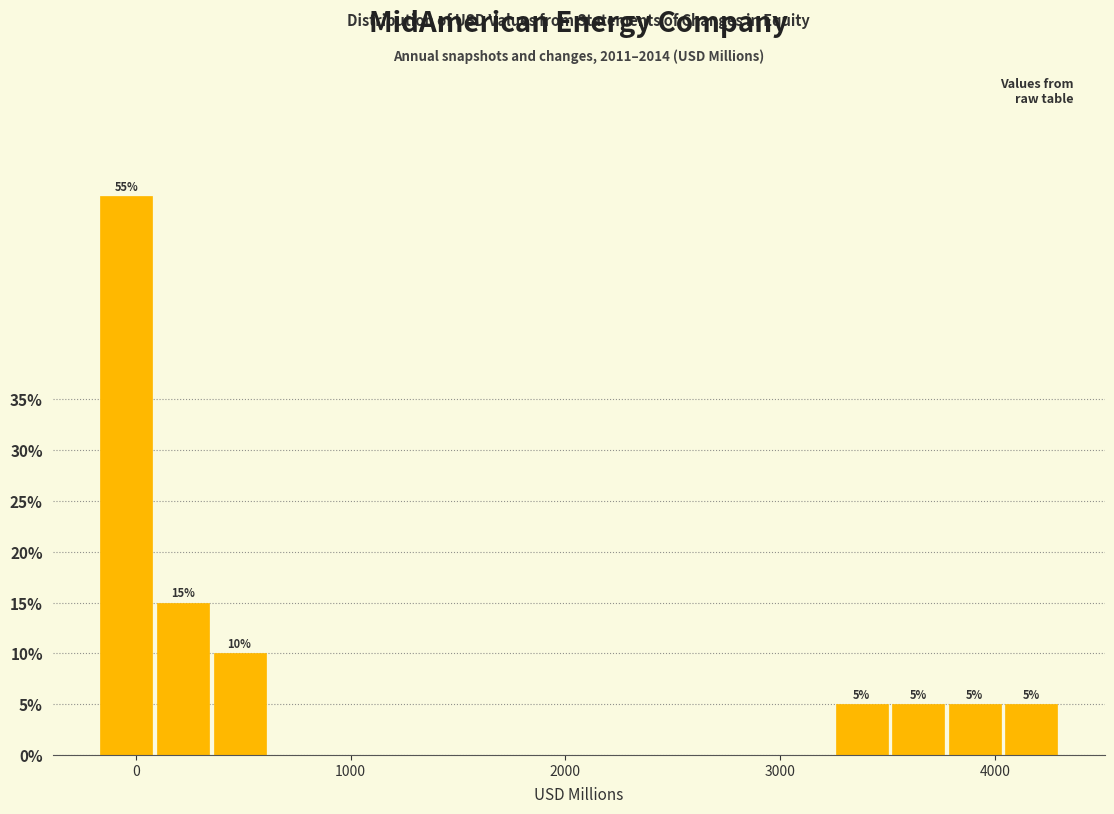

Read against the x-axis, roughly where is the centre of the tallest bar?

0